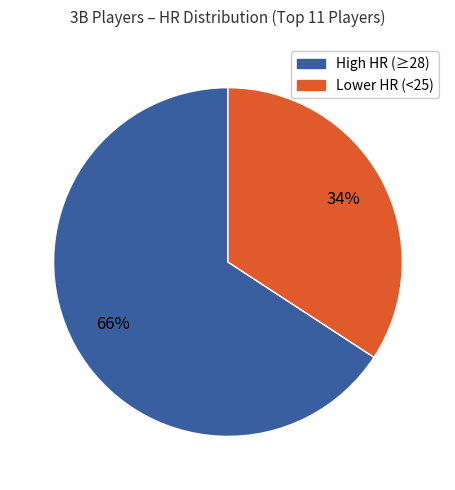

Is there a majority slice in this chart?

Yes